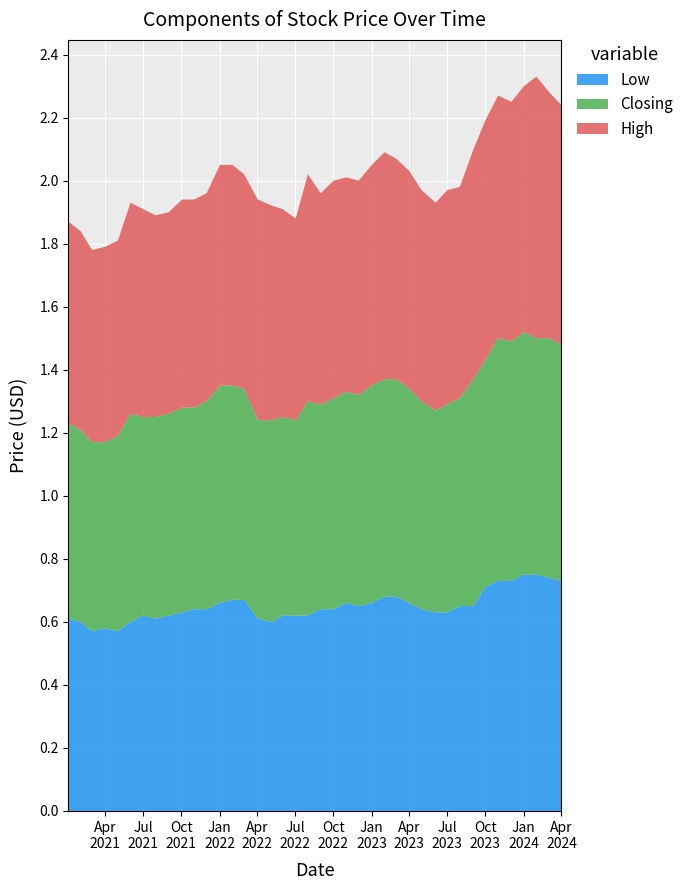

Reading left to right, transcribe all the data shown in this chart.

High: 01/04/2024=0.8	03/03/2024=0.8	01/02/2024=0.8	02/01/2024=0.8	03/12/2023=0.8	01/11/2023=0.8	01/10/2023=0.8	03/09/2023=0.7	01/08/2023=0.7	02/07/2023=0.7	04/06/2023=0.7	01/05/2023=0.7	02/04/2023=0.7	01/03/2023=0.7	01/02/2023=0.7	02/01/2023=0.7	01/12/2022=0.7	01/11/2022=0.7	02/10/2022=0.7	01/09/2022=0.7	01/08/2022=0.7	03/07/2022=0.6	01/06/2022=0.7	08/05/2022=0.7	03/04/2022=0.7	01/03/2022=0.7	01/02/2022=0.7	02/01/2022=0.7	01/12/2021=0.7	01/11/2021=0.7	03/10/2021=0.7	01/09/2021=0.6	01/08/2021=0.6	01/07/2021=0.7	01/06/2021=0.7	02/05/2021=0.6	01/04/2021=0.6	01/03/2021=0.6	01/02/2021=0.6	03/01/2021=0.6
Closing: 01/04/2024=0.8	03/03/2024=0.8	01/02/2024=0.8	02/01/2024=0.8	03/12/2023=0.8	01/11/2023=0.8	01/10/2023=0.7	03/09/2023=0.7	01/08/2023=0.7	02/07/2023=0.7	04/06/2023=0.6	01/05/2023=0.7	02/04/2023=0.7	01/03/2023=0.7	01/02/2023=0.7	02/01/2023=0.7	01/12/2022=0.7	01/11/2022=0.7	02/10/2022=0.7	01/09/2022=0.7	01/08/2022=0.7	03/07/2022=0.6	01/06/2022=0.6	08/05/2022=0.6	03/04/2022=0.6	01/03/2022=0.7	01/02/2022=0.7	02/01/2022=0.7	01/12/2021=0.7	01/11/2021=0.6	03/10/2021=0.7	01/09/2021=0.6	01/08/2021=0.6	01/07/2021=0.6	01/06/2021=0.7	02/05/2021=0.6	01/04/2021=0.6	01/03/2021=0.6	01/02/2021=0.6	03/01/2021=0.6
Low: 01/04/2024=0.7	03/03/2024=0.7	01/02/2024=0.8	02/01/2024=0.8	03/12/2023=0.7	01/11/2023=0.7	01/10/2023=0.7	03/09/2023=0.7	01/08/2023=0.7	02/07/2023=0.6	04/06/2023=0.6	01/05/2023=0.6	02/04/2023=0.7	01/03/2023=0.7	01/02/2023=0.7	02/01/2023=0.7	01/12/2022=0.7	01/11/2022=0.7	02/10/2022=0.6	01/09/2022=0.6	01/08/2022=0.6	03/07/2022=0.6	01/06/2022=0.6	08/05/2022=0.6	03/04/2022=0.6	01/03/2022=0.7	01/02/2022=0.7	02/01/2022=0.7	01/12/2021=0.6	01/11/2021=0.6	03/10/2021=0.6	01/09/2021=0.6	01/08/2021=0.6	01/07/2021=0.6	01/06/2021=0.6	02/05/2021=0.6	01/04/2021=0.6	01/03/2021=0.6	01/02/2021=0.6	03/01/2021=0.6